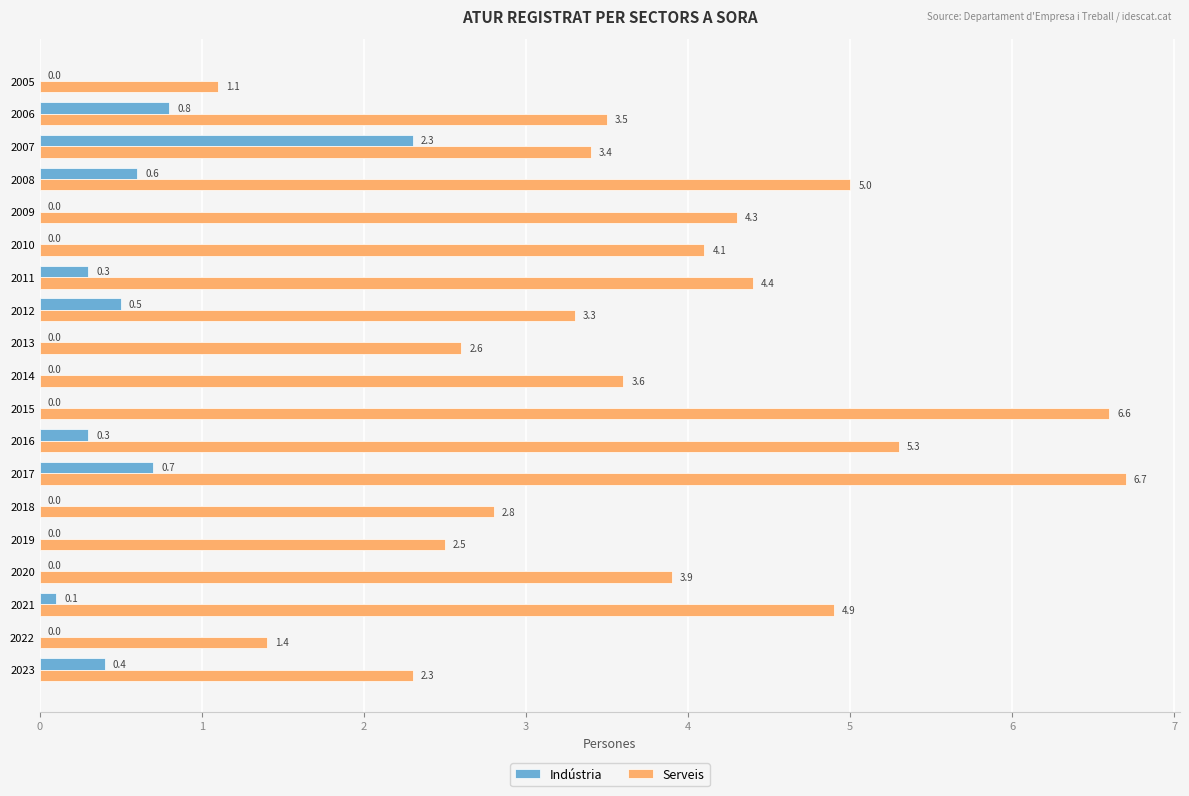

At which category is the sum across all series the highest?

2017